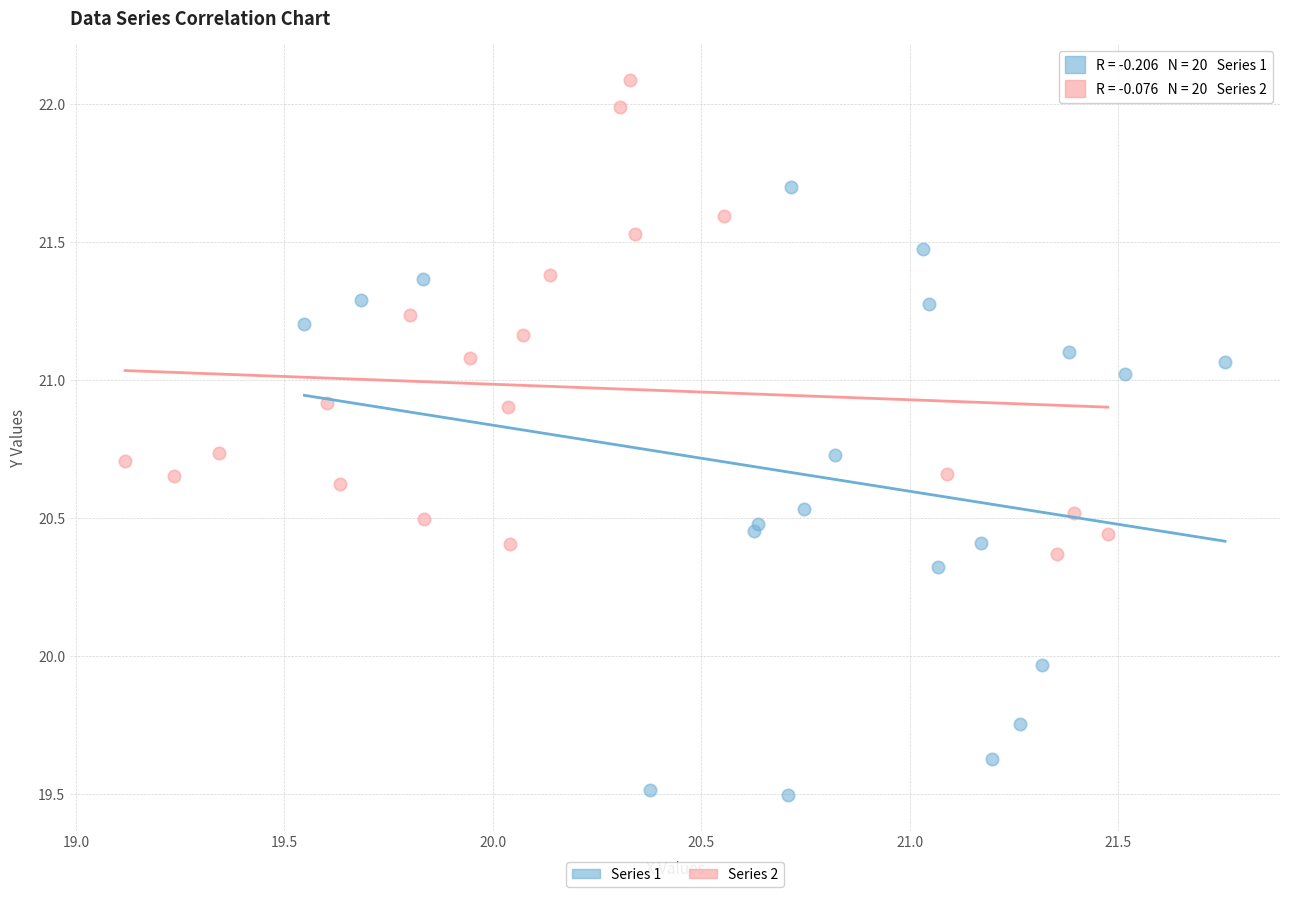

Which series contains the highest Y value?

Series 2